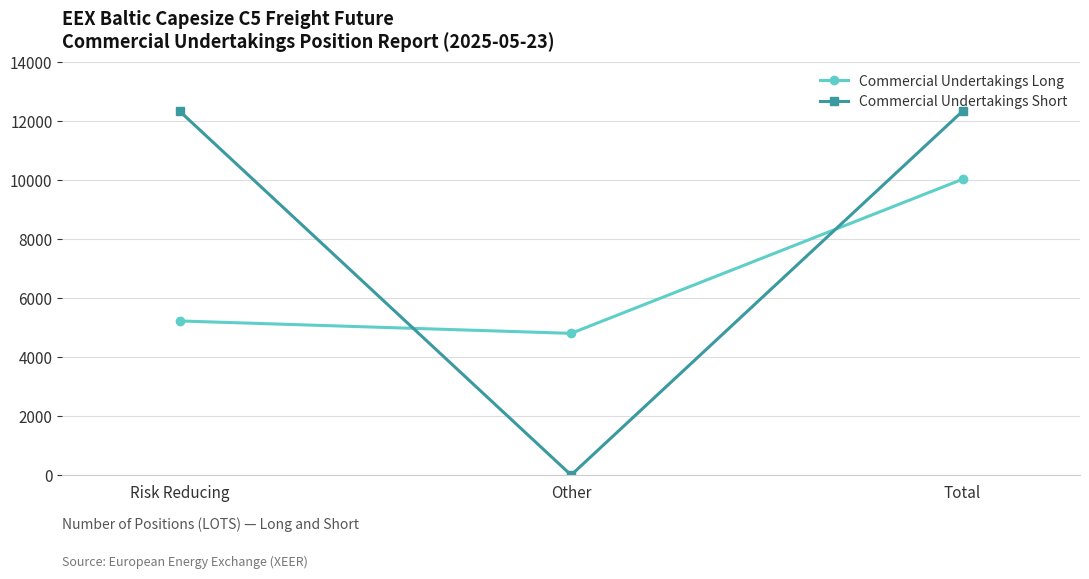

What are all the series names shown in the legend?

Commercial Undertakings Long, Commercial Undertakings Short